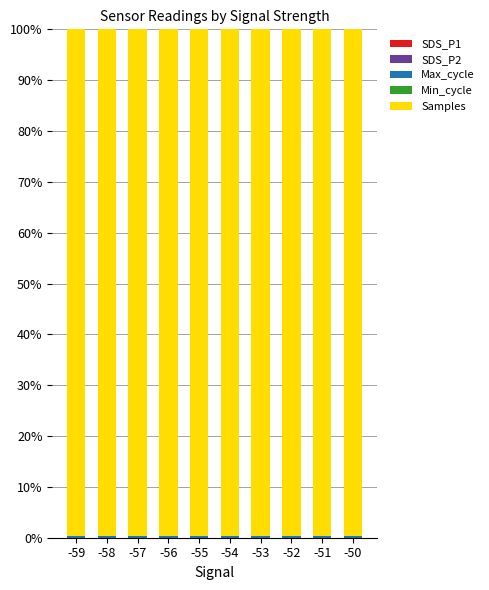

Are the bars horizontal?

No